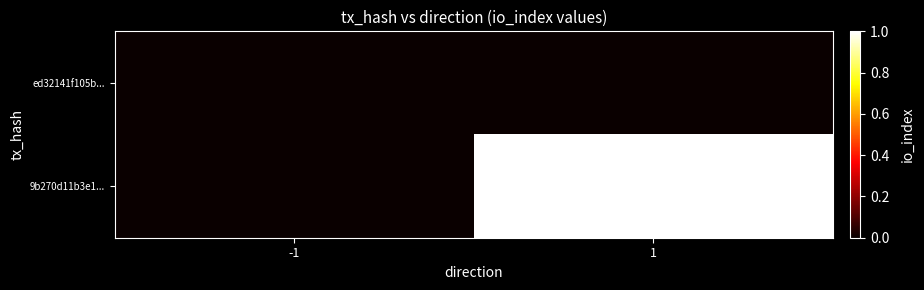

Between -1 and 1, which is larger?

-1